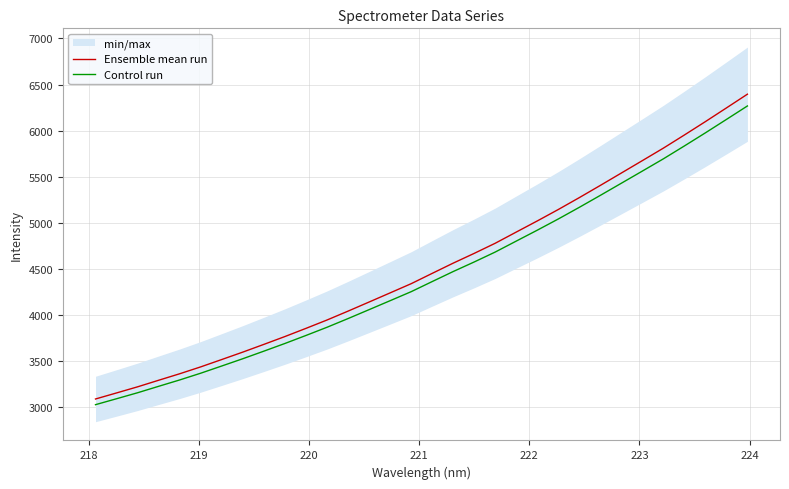

What is the maximum value for Control run?

6267.3